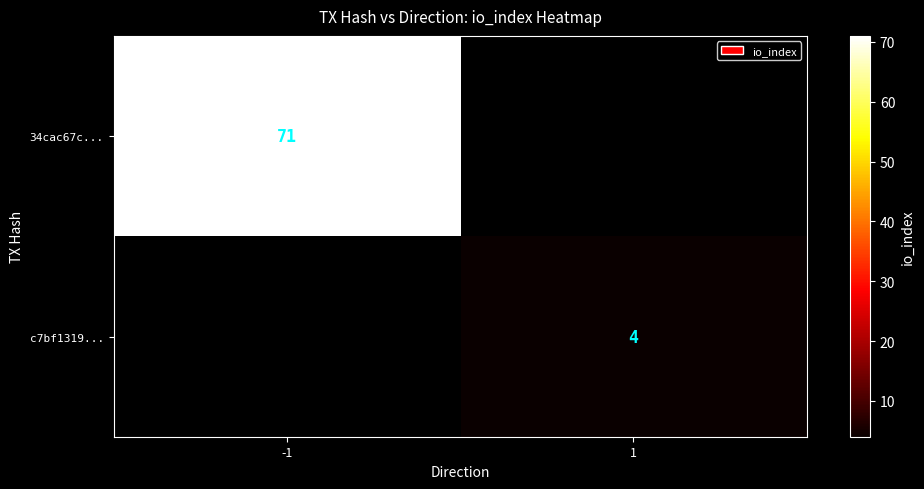

How many categories are shown in the chart?

2